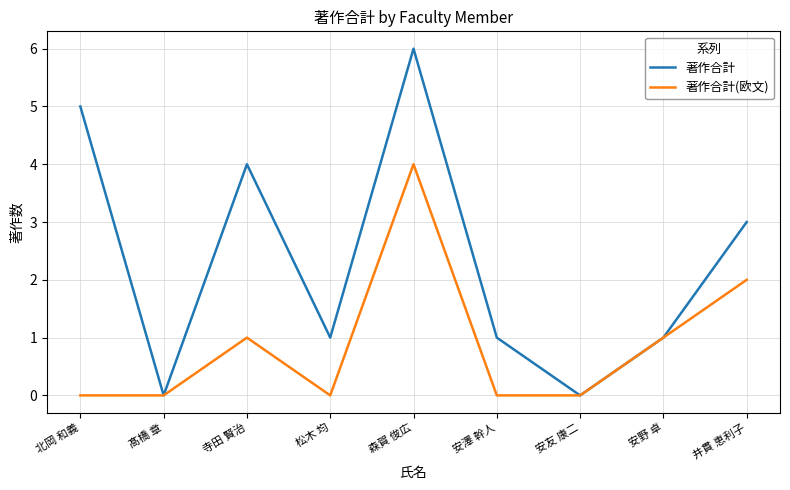

In 著作合計(欧文), how many points are higher than both neighbors (excluding endpoints)?

2